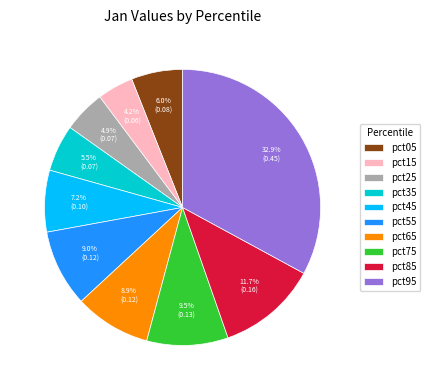

Does pct45 represent more than half of the total?

No